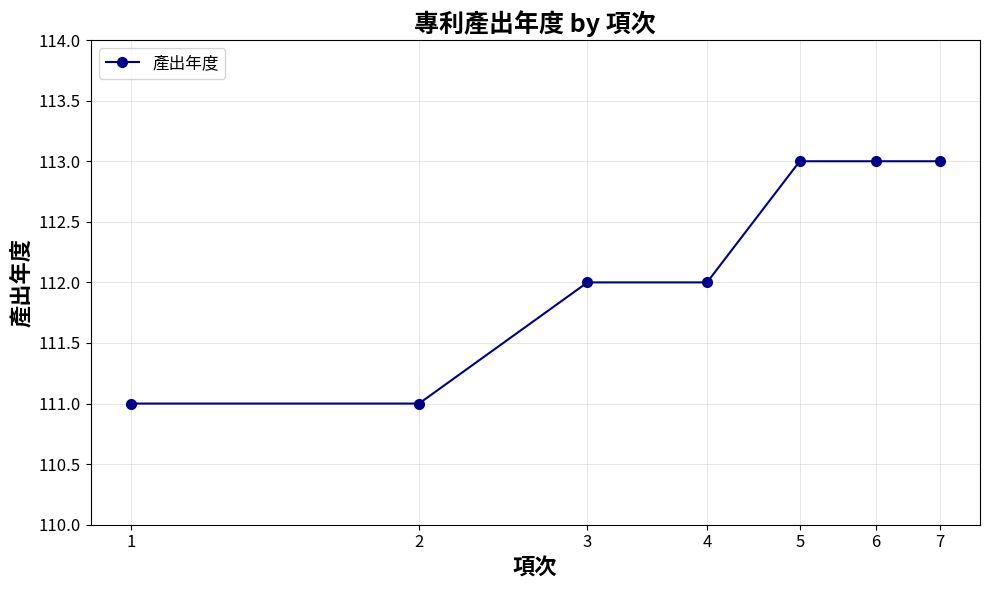

What is the value of the 4th point from the left?

112